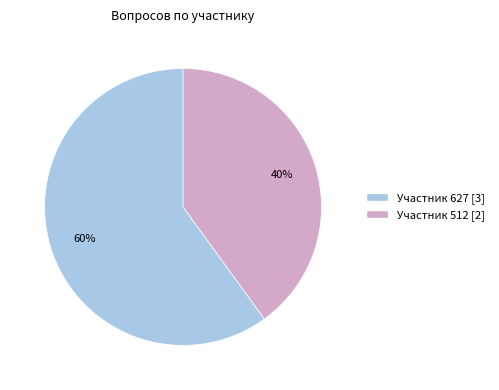

Is there a majority slice in this chart?

Yes